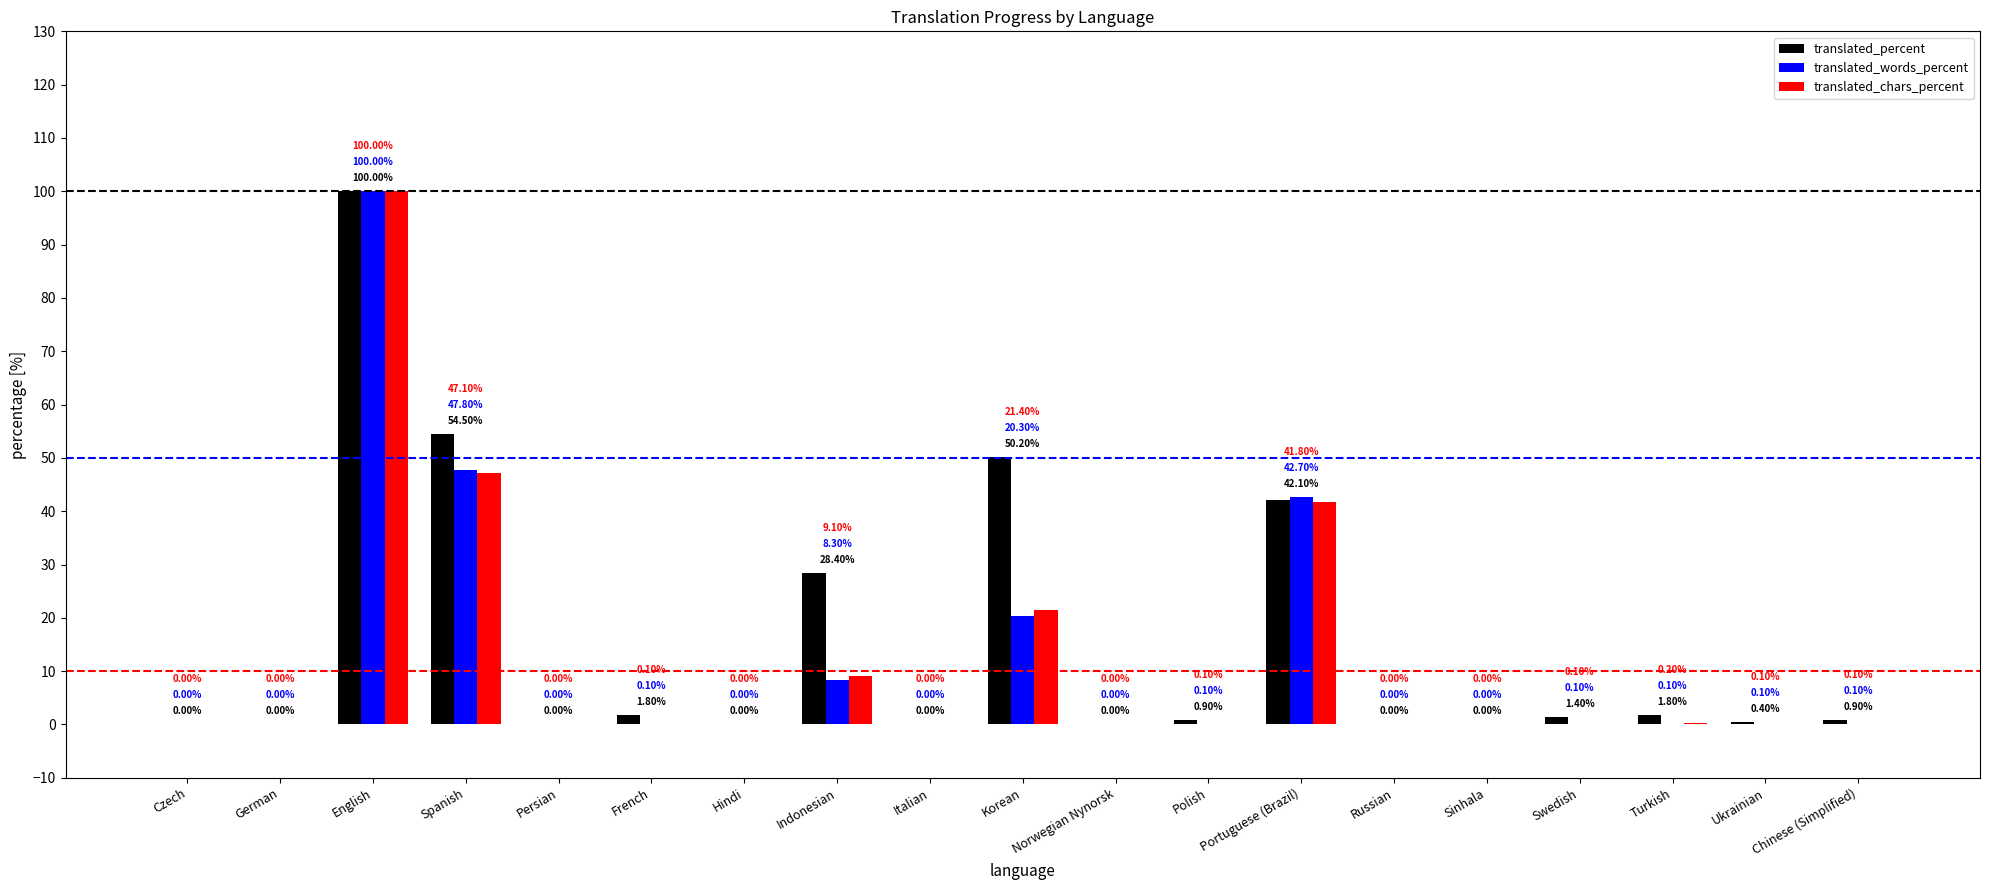

What is the sum of all translated_percent values?

282.4